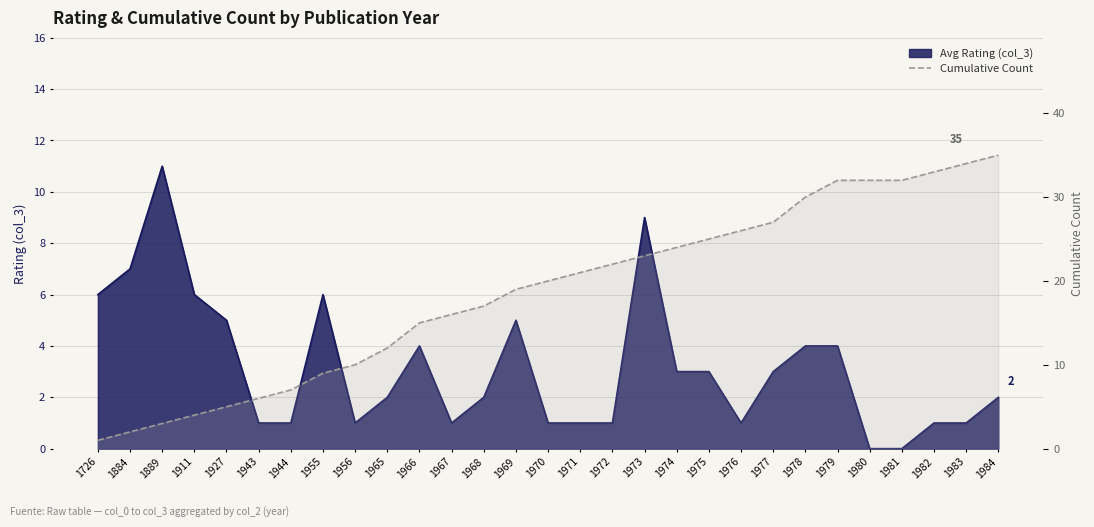

How many categories are shown in the chart?

29